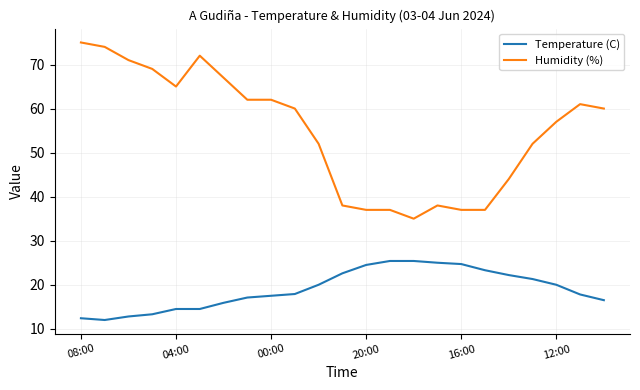

What is the sum of all Humidity (%) values?

1262.0